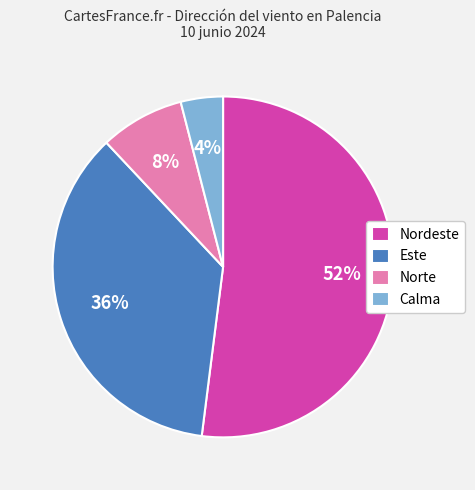

To the nearest percent, what is the difference between the Nordeste and Este slice percentages?

16%